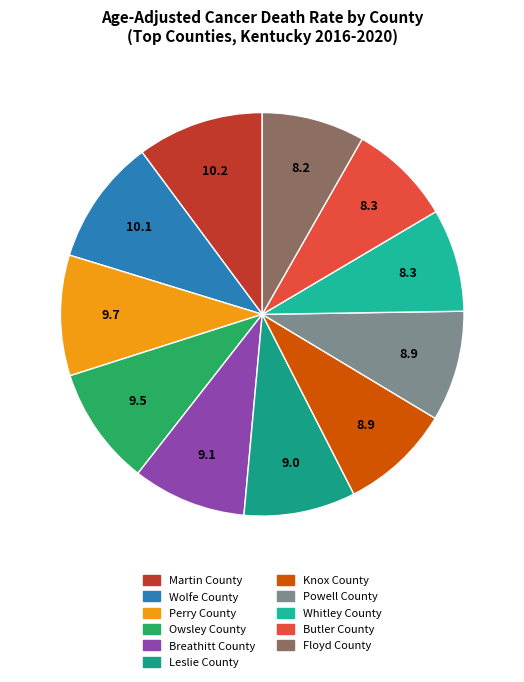

Approximately how many times larger is the value at Knox County compared to Whitley County?

1.1